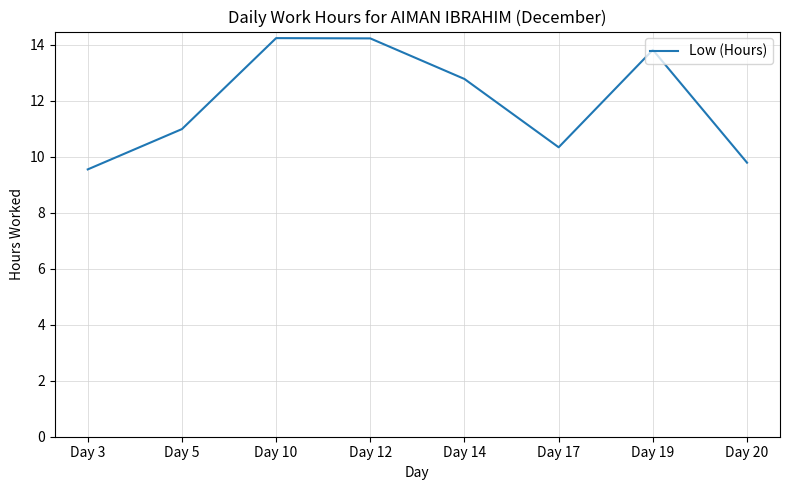

What is the minimum value shown in the chart?

9.6